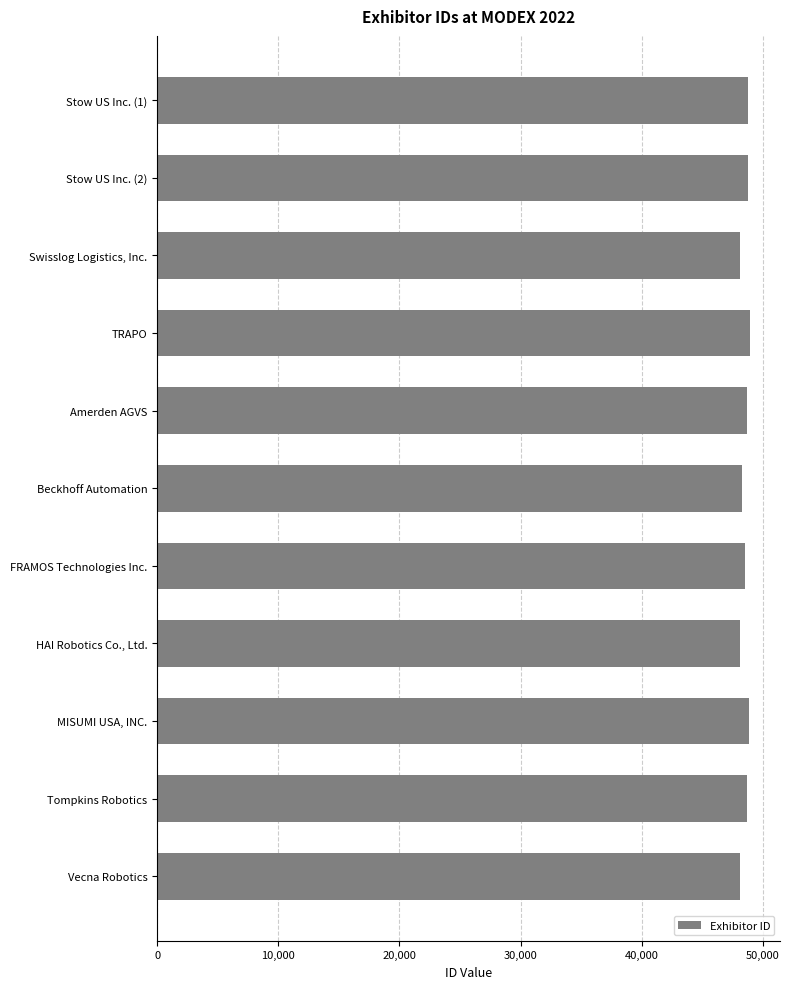

Does the chart contain stacked bars?

No